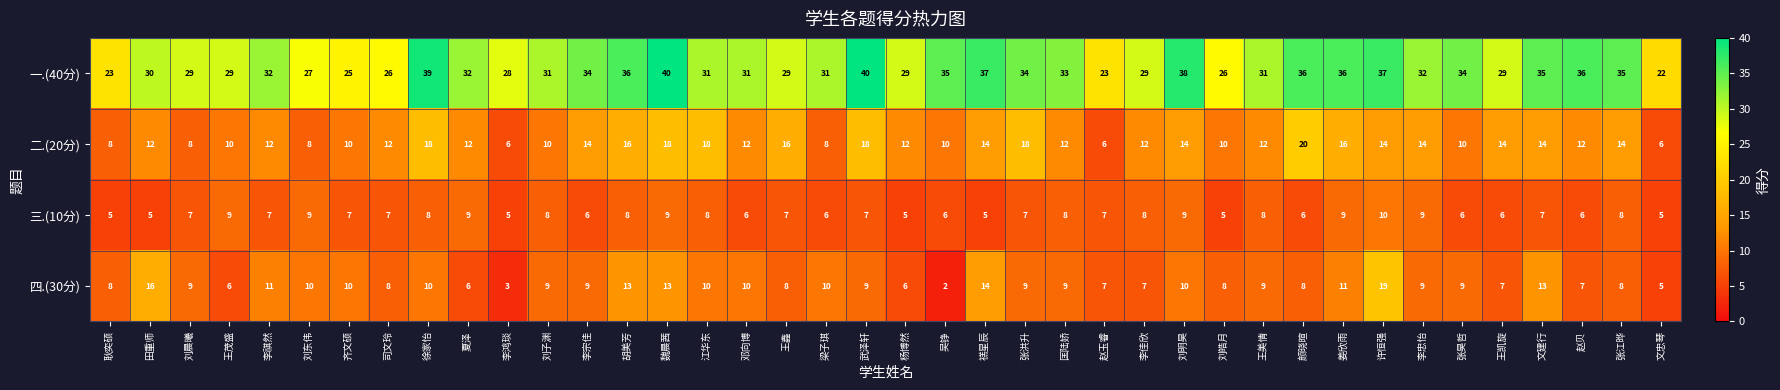

What is the difference between the maximum and second lowest values in the 二.(20分) series?

14